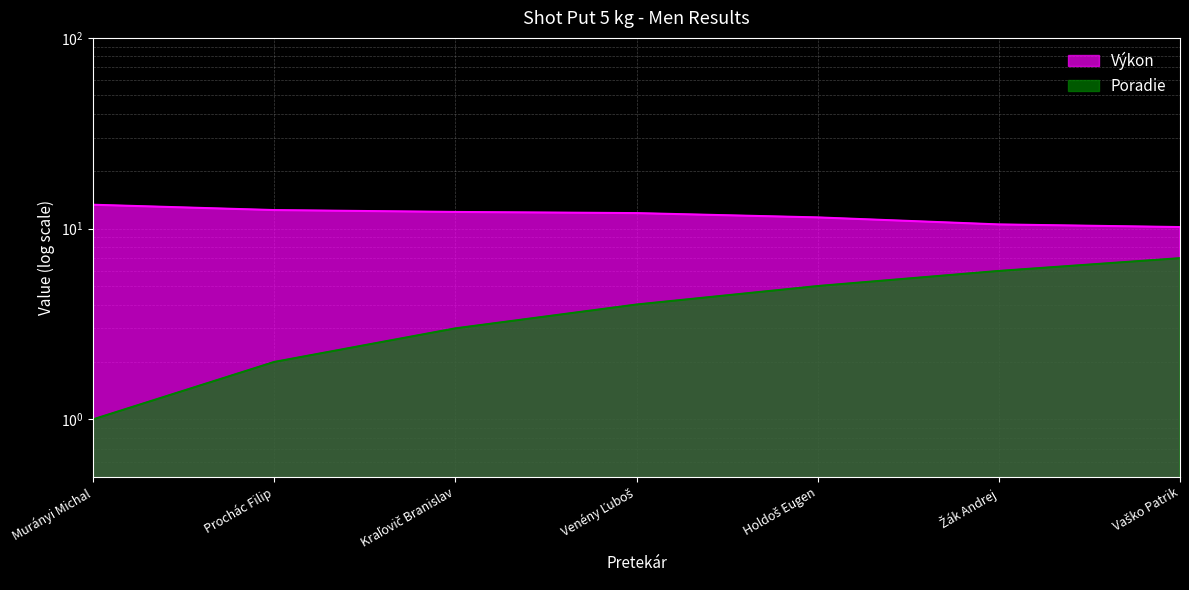

The Výkon series shows 7.9 at Murányi Michal. True or false?

False